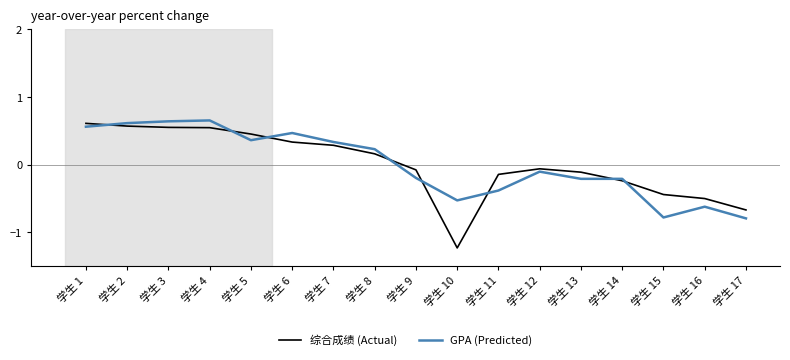

What is the total value across all series at 学生 10?

-1.8